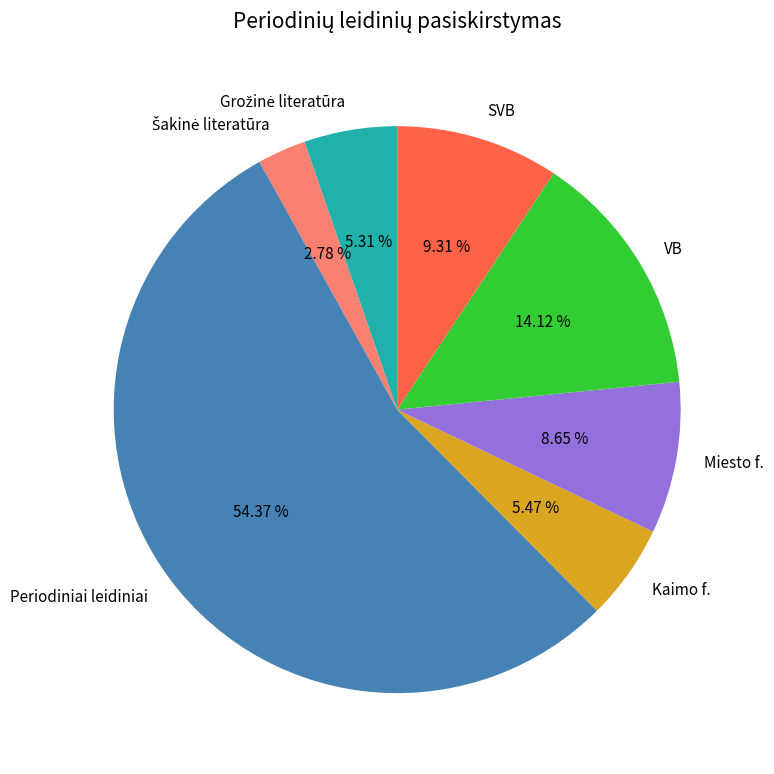

Do Miesto f. and Kaimo f. together represent more than half of the pie?

No